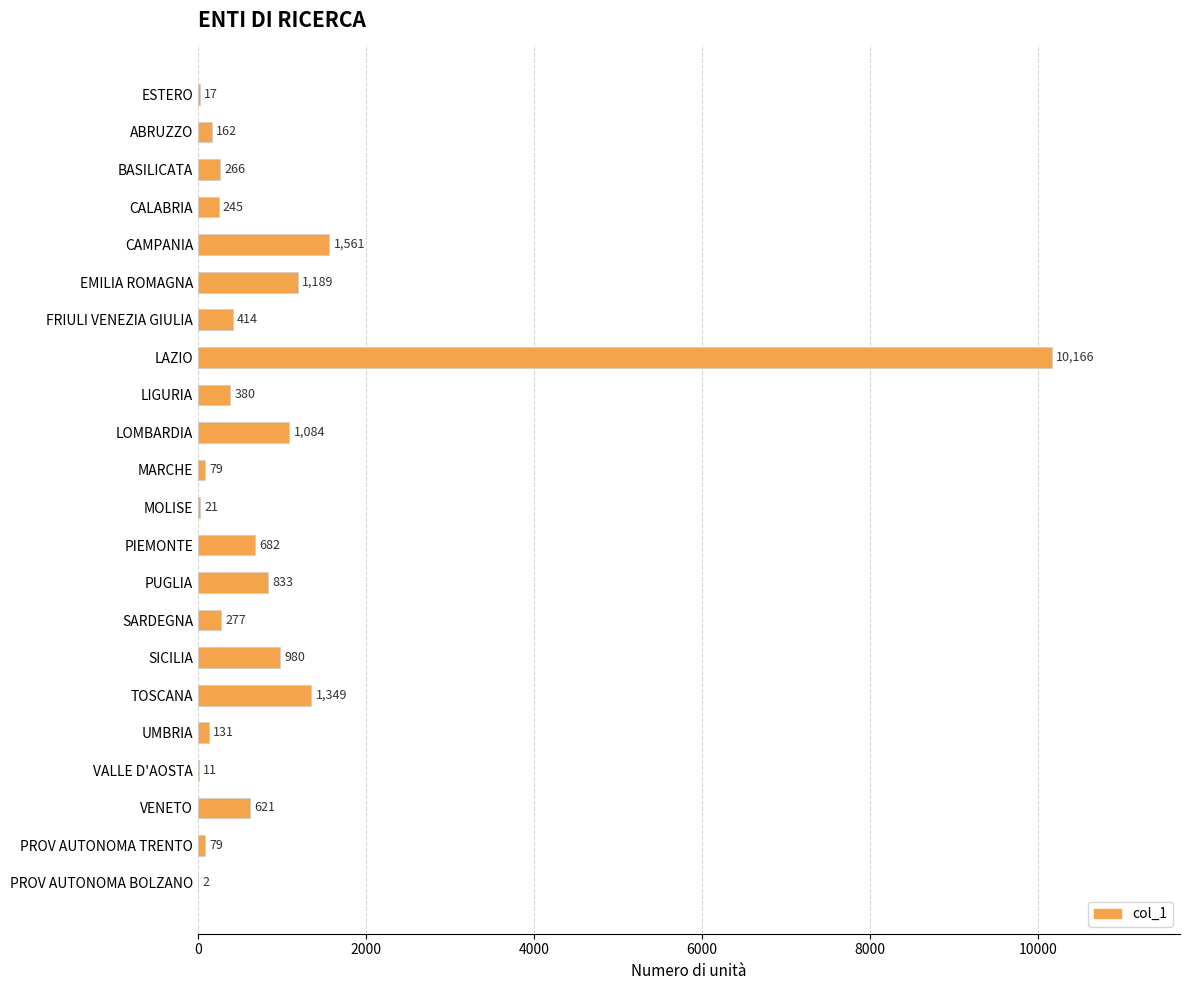

What is the sum of all values?

20549